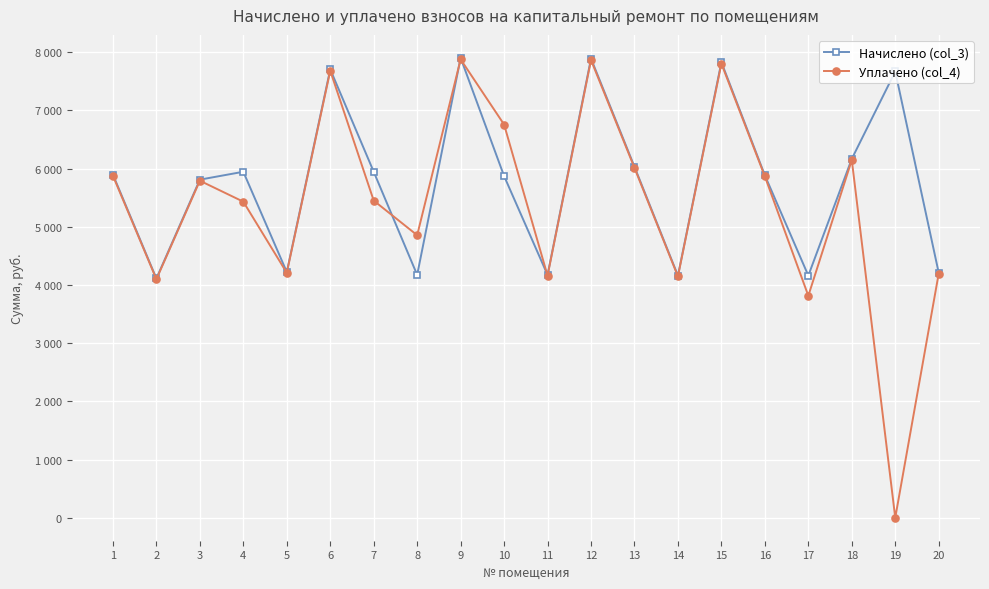

What are all the series names shown in the legend?

Начислено (col_3), Уплачено (col_4)